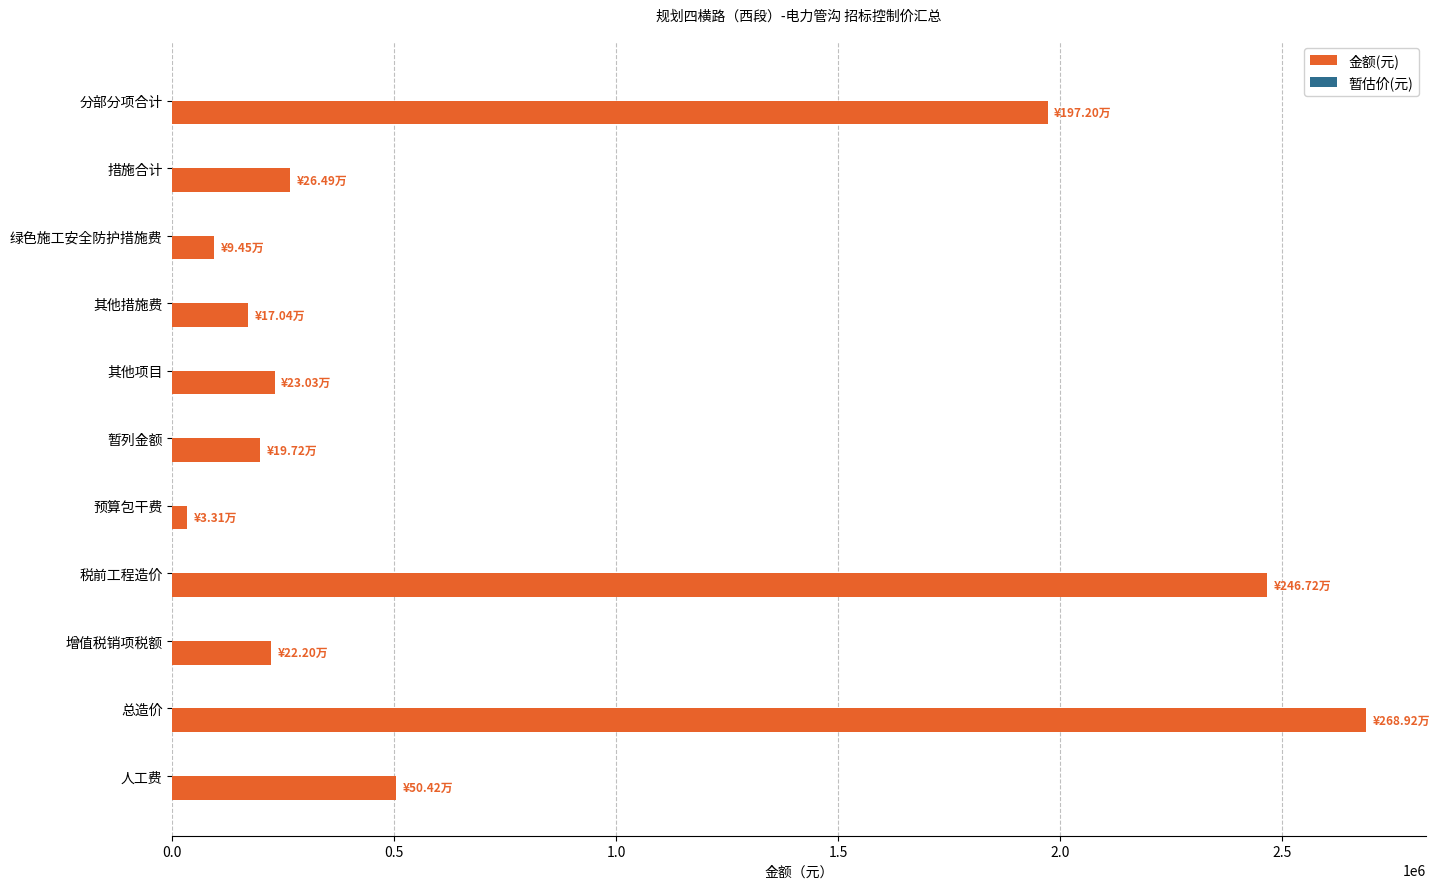

Does the chart contain any negative values?

No